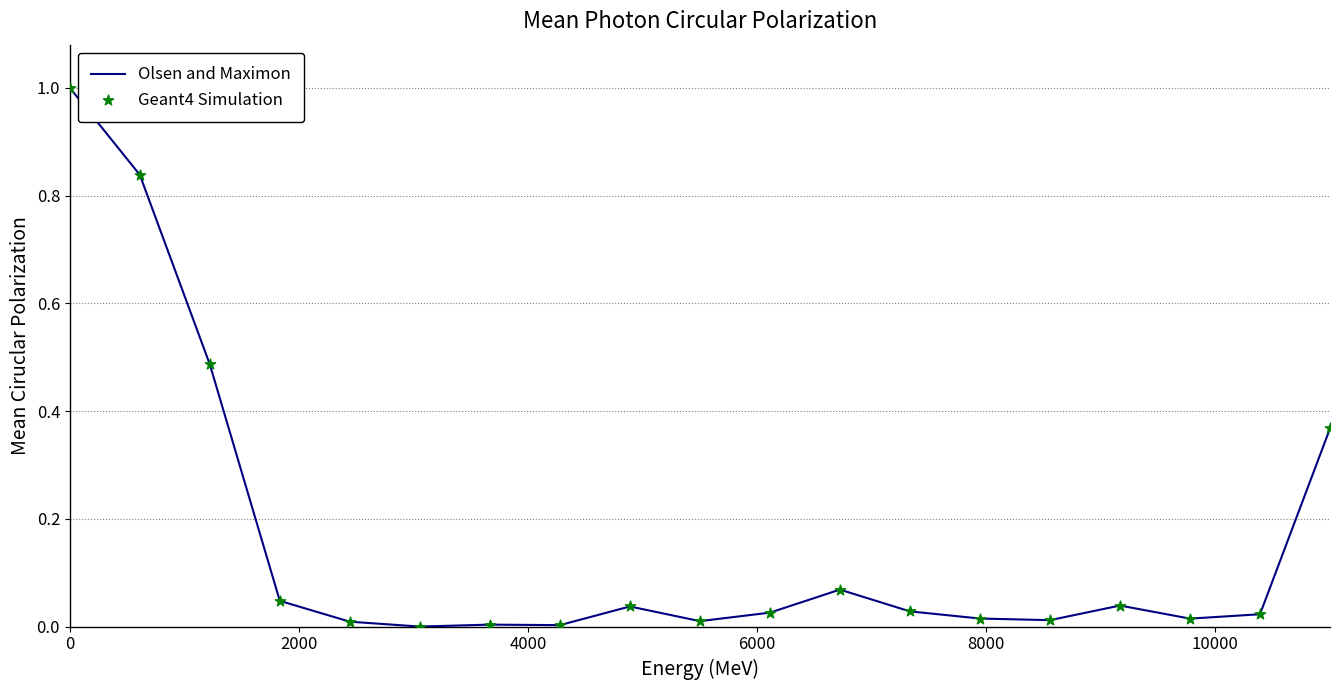

What are all the series names shown in the legend?

Olsen and Maximon, Geant4 Simulation